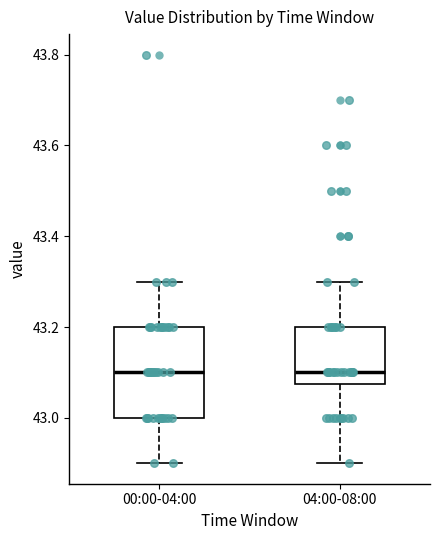

Reading left to right, transcribe this box plot: for each box, give where its median line is, the range the box spans, and where its two whiskers end, as read against the y-axis. The values are not printed on the chart, so give them approximately, as read against the axis.

00:00-04:00: median 43.10, box 43.00 to 43.20, whiskers 42.90 to 43.30
04:00-08:00: median 43.10, box 43.08 to 43.20, whiskers 42.90 to 43.30